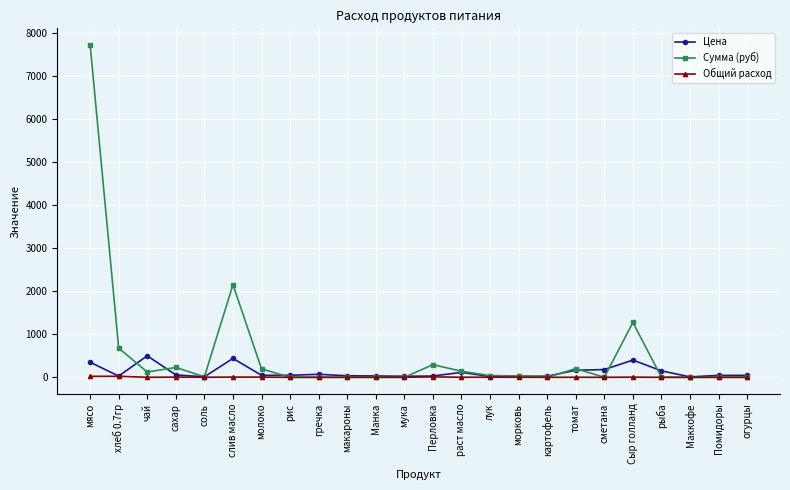

True or false: Сумма (руб) has more than 2 interior local peaks.

True